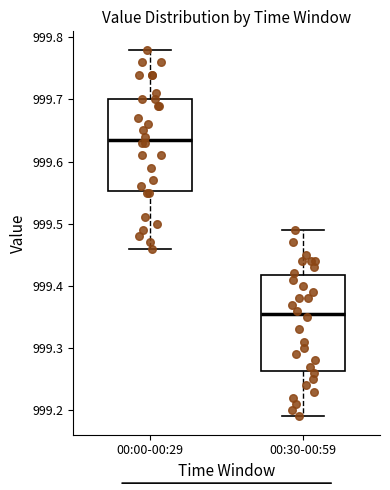

Reading left to right, transcribe this box plot: for each box, give where its median line is, the range the box spans, and where its two whiskers end, as read against the y-axis. The values are not printed on the chart, so give them approximately, as read against the axis.

00:00-00:29: median 999.64, box 999.55 to 999.70, whiskers 999.46 to 999.78
00:30-00:59: median 999.36, box 999.26 to 999.42, whiskers 999.19 to 999.49